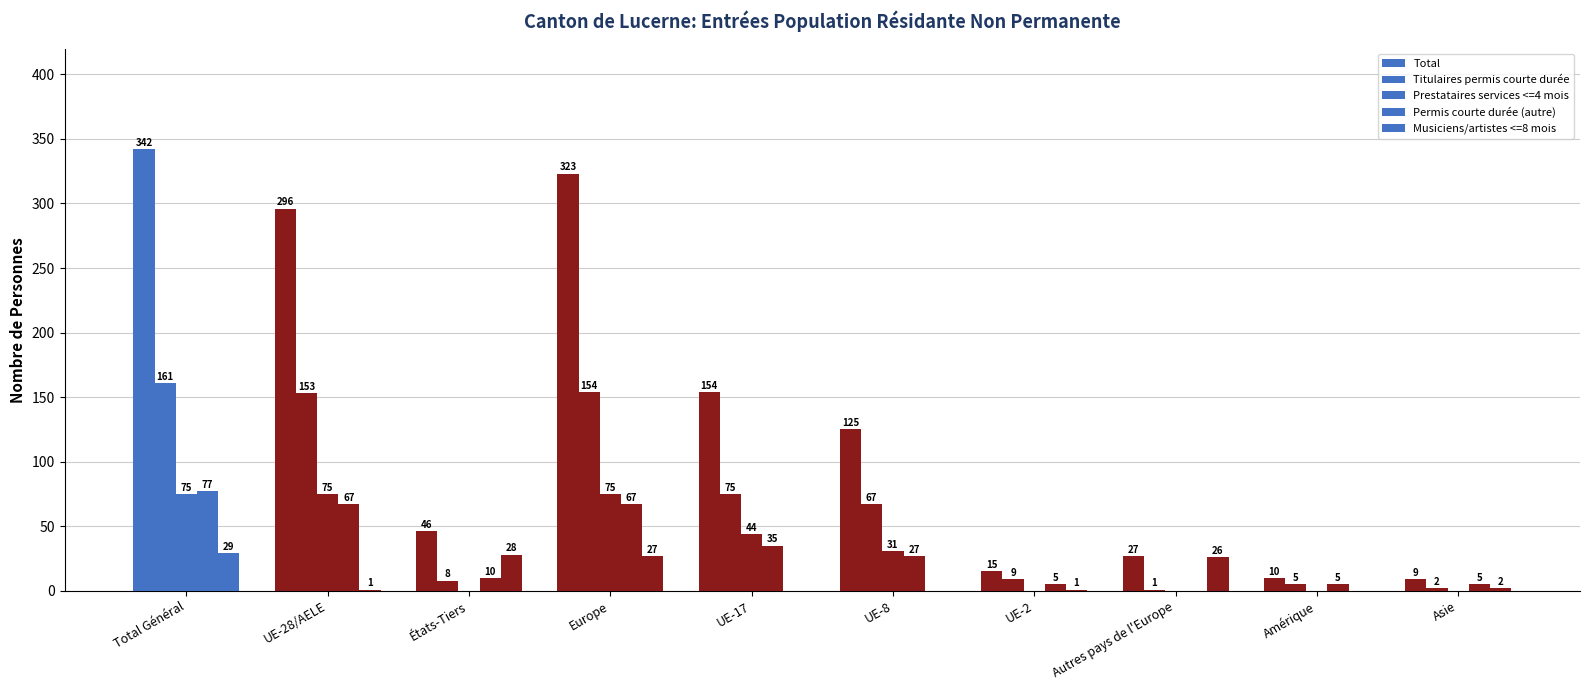

Are the bars grouped side by side (vs. stacked)?

Yes